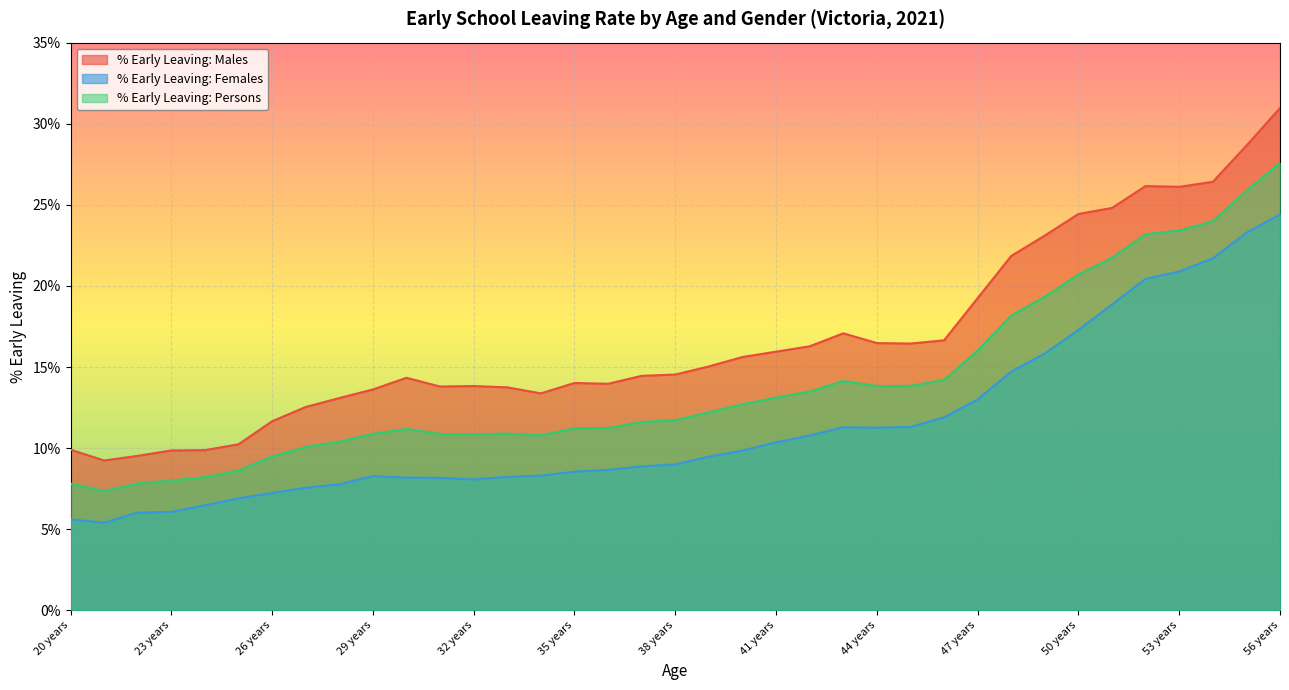

Which label corresponds to the smallest value in the chart?

21 years